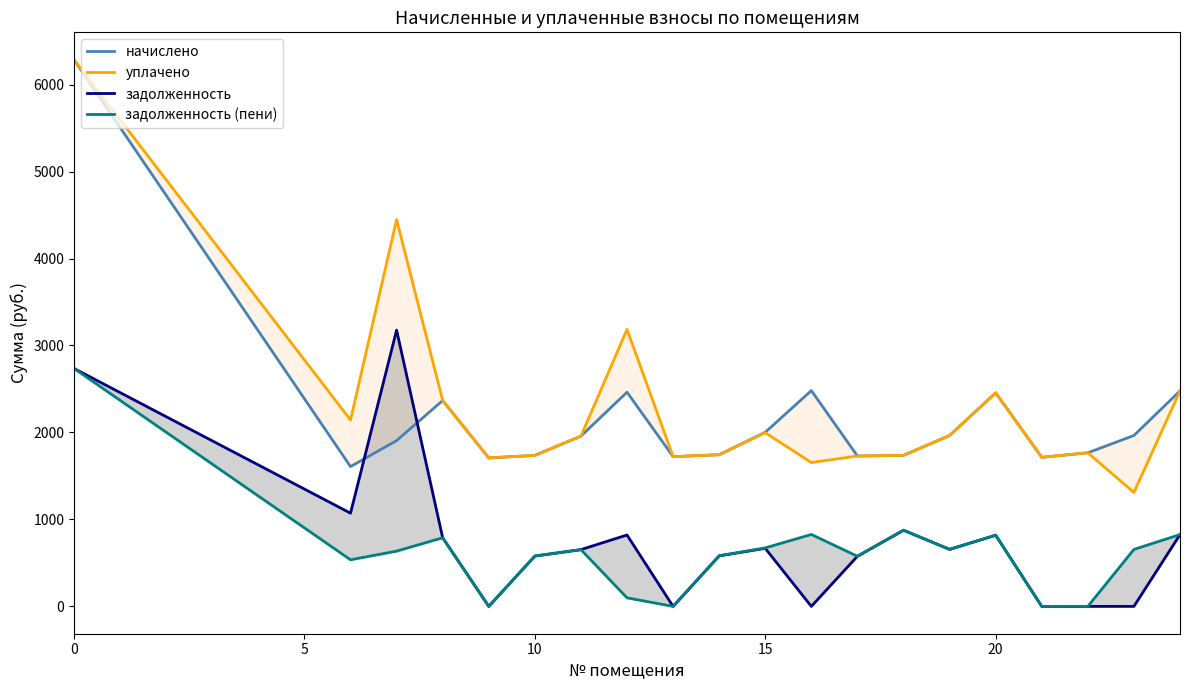

What is the difference between the maximum and minimum values in the начислено series?

4678.8